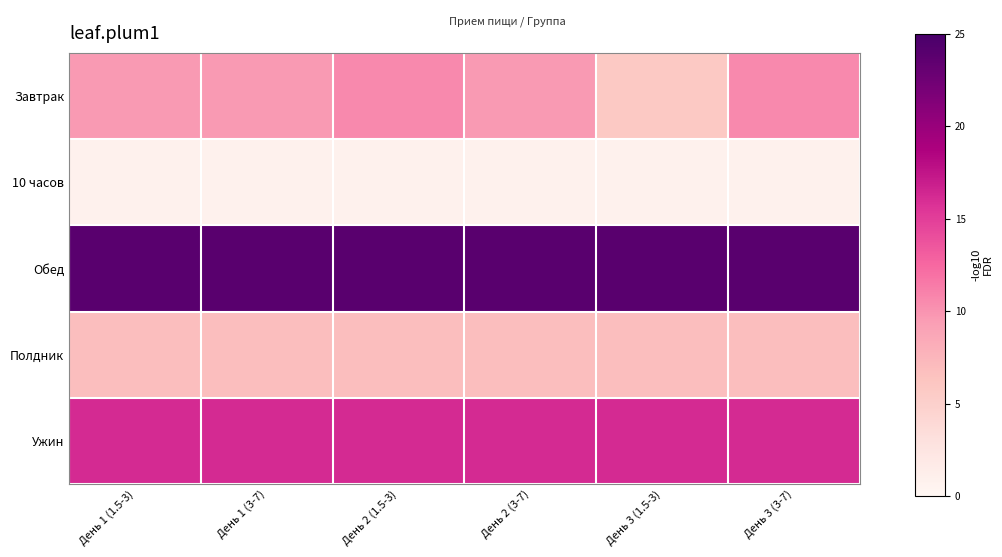

Reading right to left, extract all data points from this chart.

Завтрак: День 3 (3-7)=10.6	День 3 (1.5-3)=5.8	День 2 (3-7)=9.6	День 2 (1.5-3)=10.6	День 1 (3-7)=9.6	День 1 (1.5-3)=9.6
10 часов: День 3 (3-7)=0.8	День 3 (1.5-3)=0.8	День 2 (3-7)=0.8	День 2 (1.5-3)=0.8	День 1 (3-7)=0.8	День 1 (1.5-3)=0.8
Обед: День 3 (3-7)=23.9	День 3 (1.5-3)=23.9	День 2 (3-7)=23.9	День 2 (1.5-3)=23.9	День 1 (3-7)=23.9	День 1 (1.5-3)=23.9
Полдник: День 3 (3-7)=6.8	День 3 (1.5-3)=6.8	День 2 (3-7)=6.8	День 2 (1.5-3)=6.8	День 1 (3-7)=6.8	День 1 (1.5-3)=6.8
Ужин: День 3 (3-7)=16.2	День 3 (1.5-3)=16.2	День 2 (3-7)=16.2	День 2 (1.5-3)=16.2	День 1 (3-7)=16.2	День 1 (1.5-3)=16.2